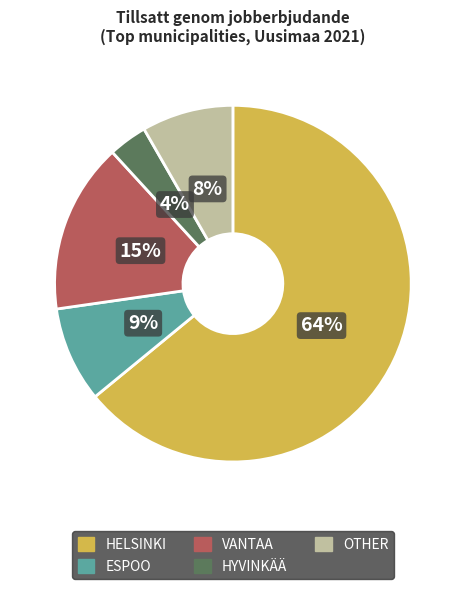

Is there any slice that represents more than half of the pie?

Yes